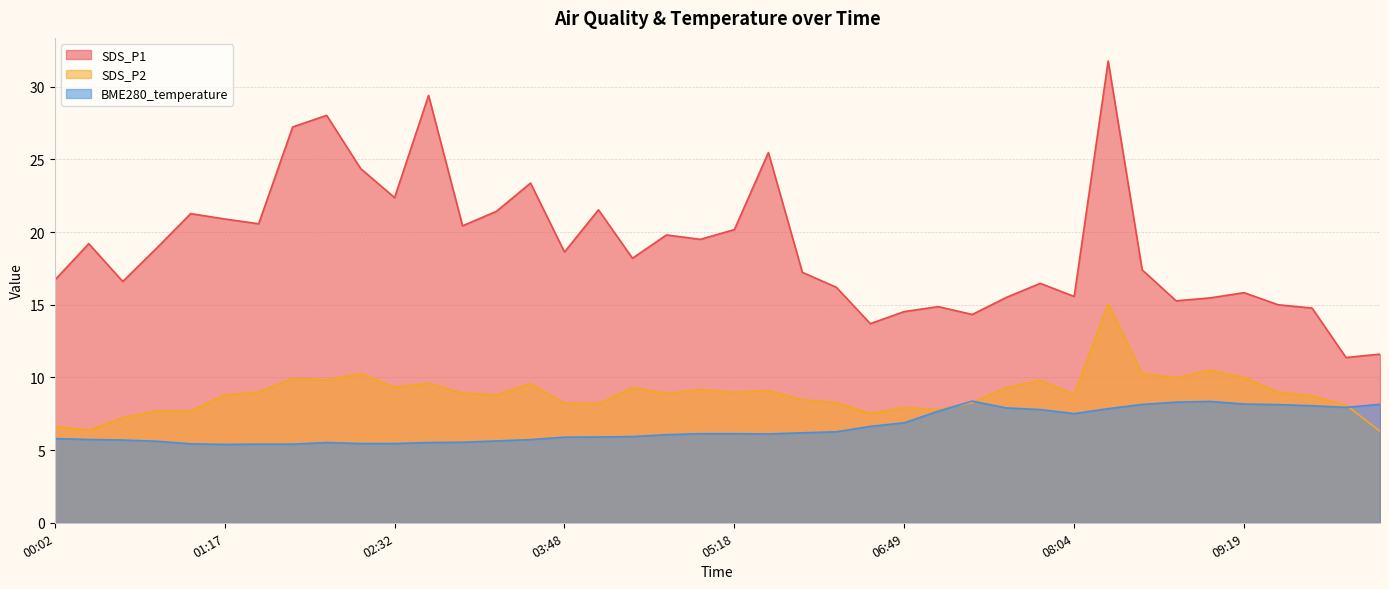

At which label does SDS_P1 reach its peak?

08:19